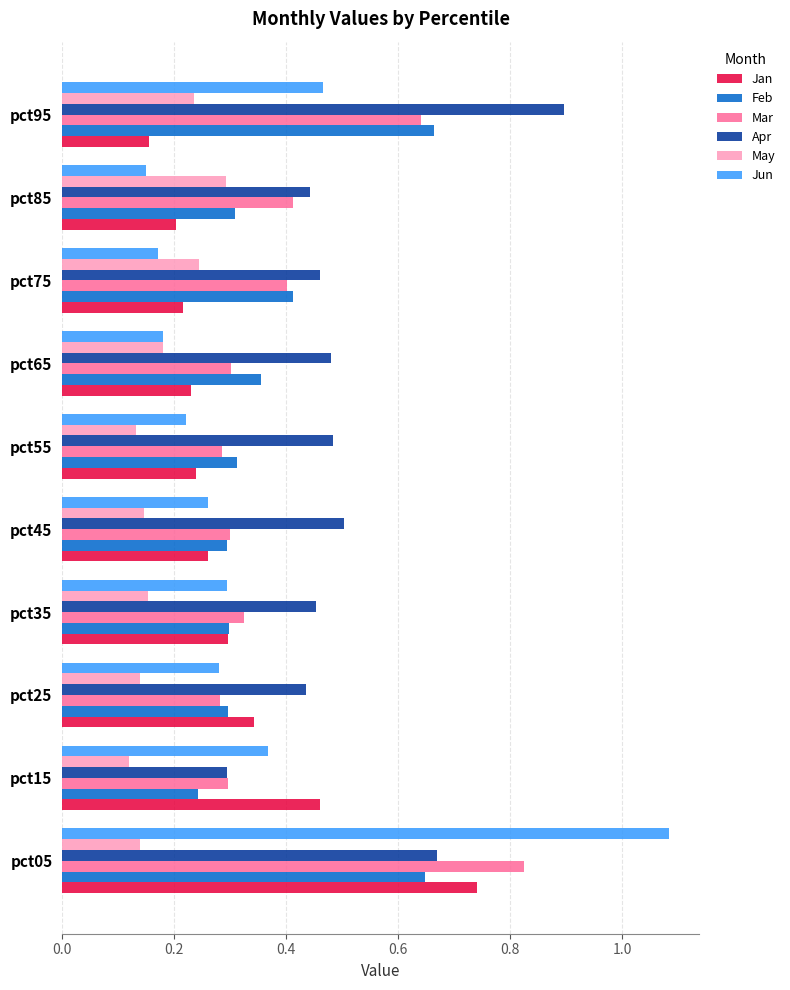

Which category has the lowest value in the Apr series?

pct15